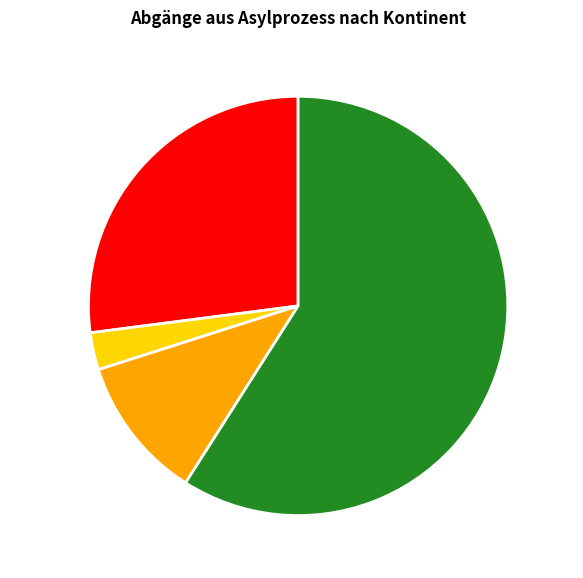

Which slice is the largest?

Europa